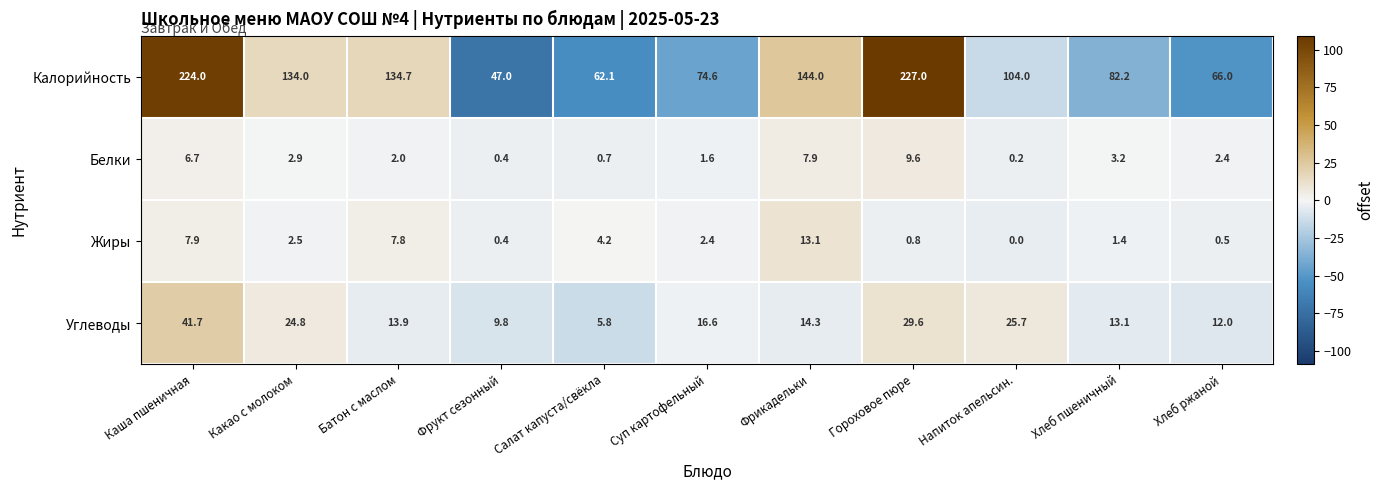

What is the highest value of the Белки series?

9.6